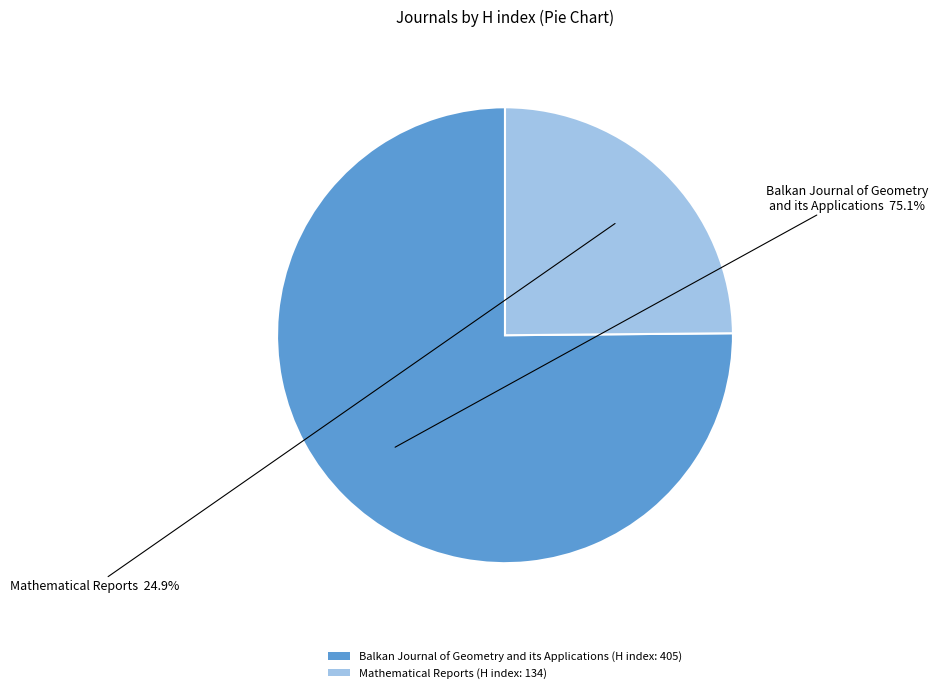

How many slices are in this pie chart?

2